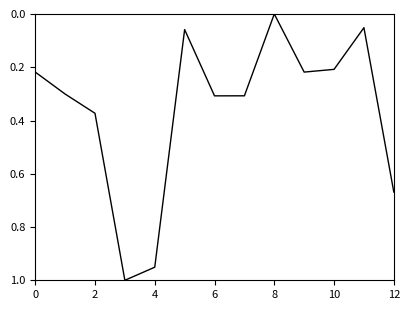

How many positive values are there?

12